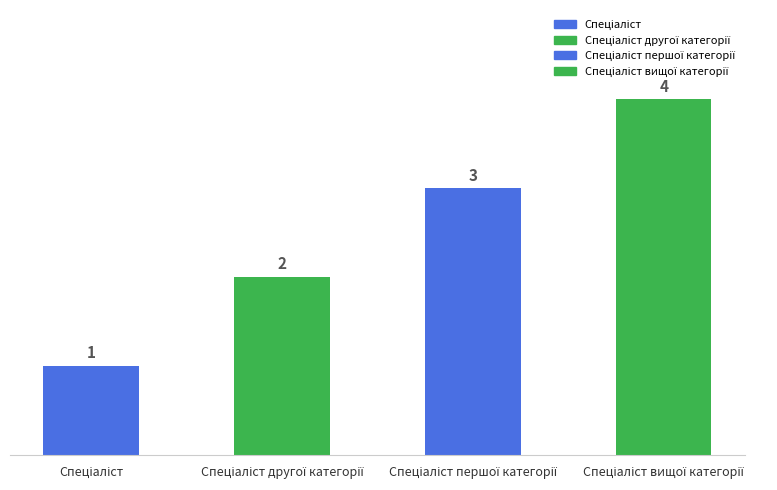

What is the change in value from Спеціаліст to Спеціаліст першої категорії?

+2